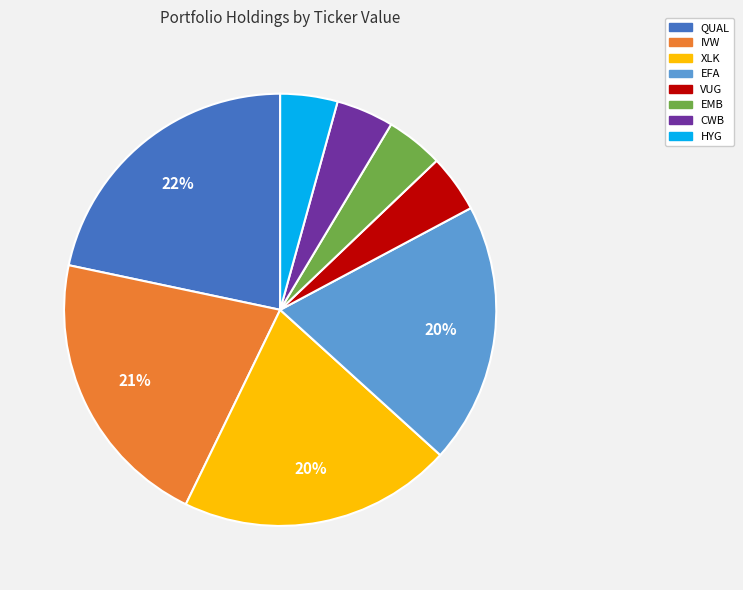

Which slice is the largest?

QUAL